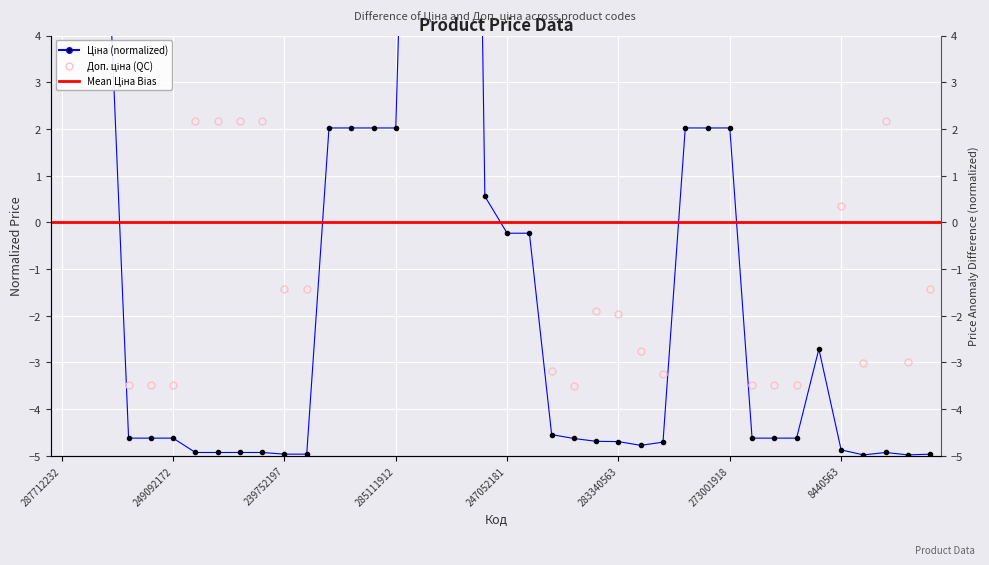

Is it true that the value at 273001960 is 0.9?

False